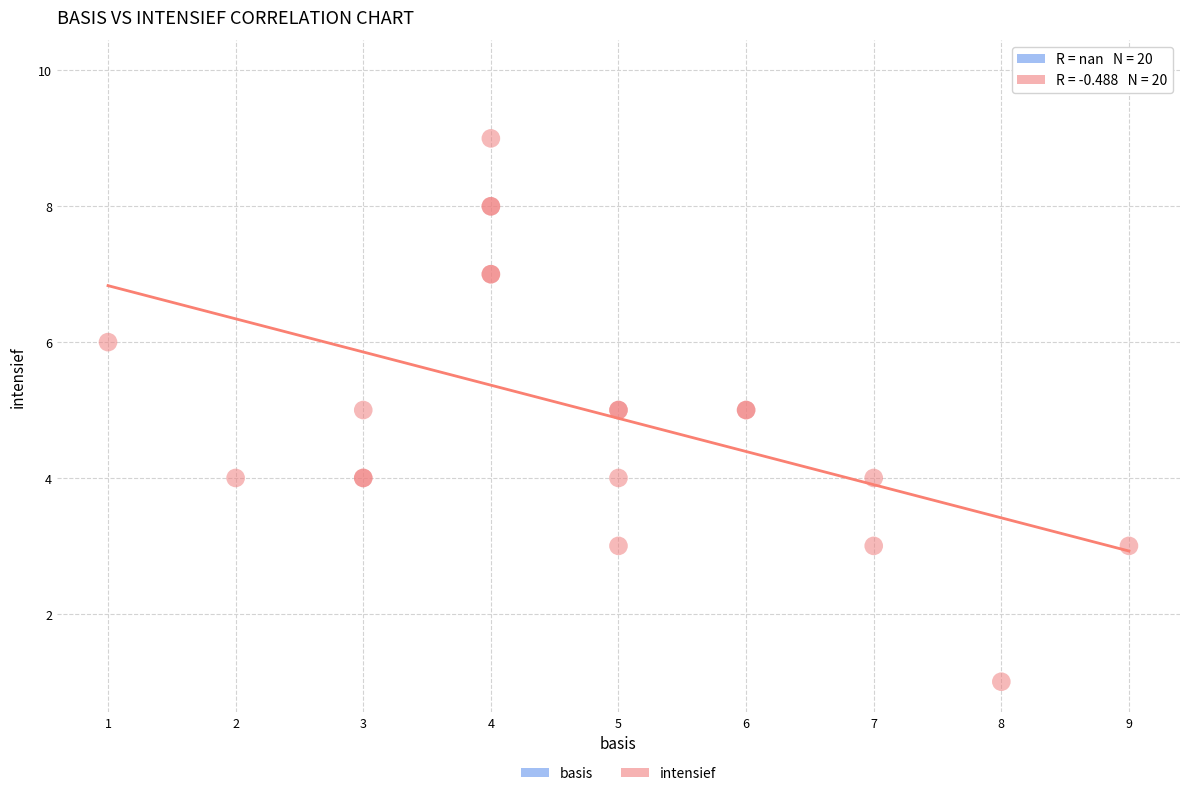

Which series reaches the maximum Y coordinate?

basis